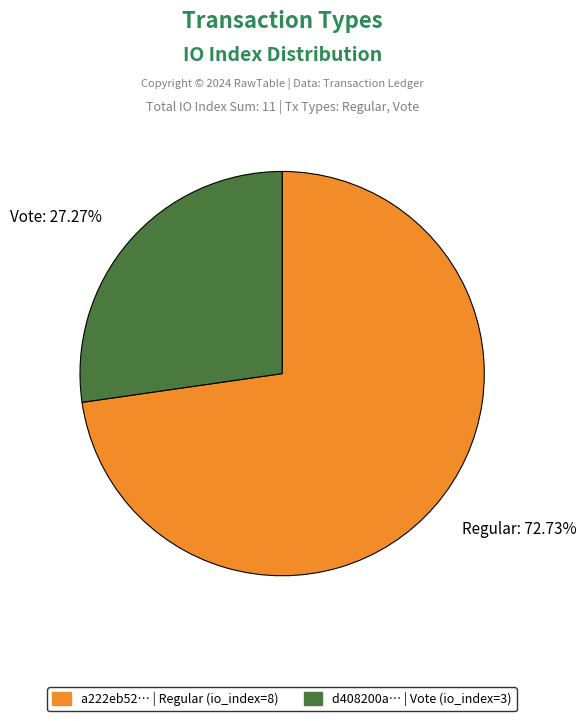

Between Regular: 72.73% and Vote: 27.27%, which is larger?

Regular: 72.73%